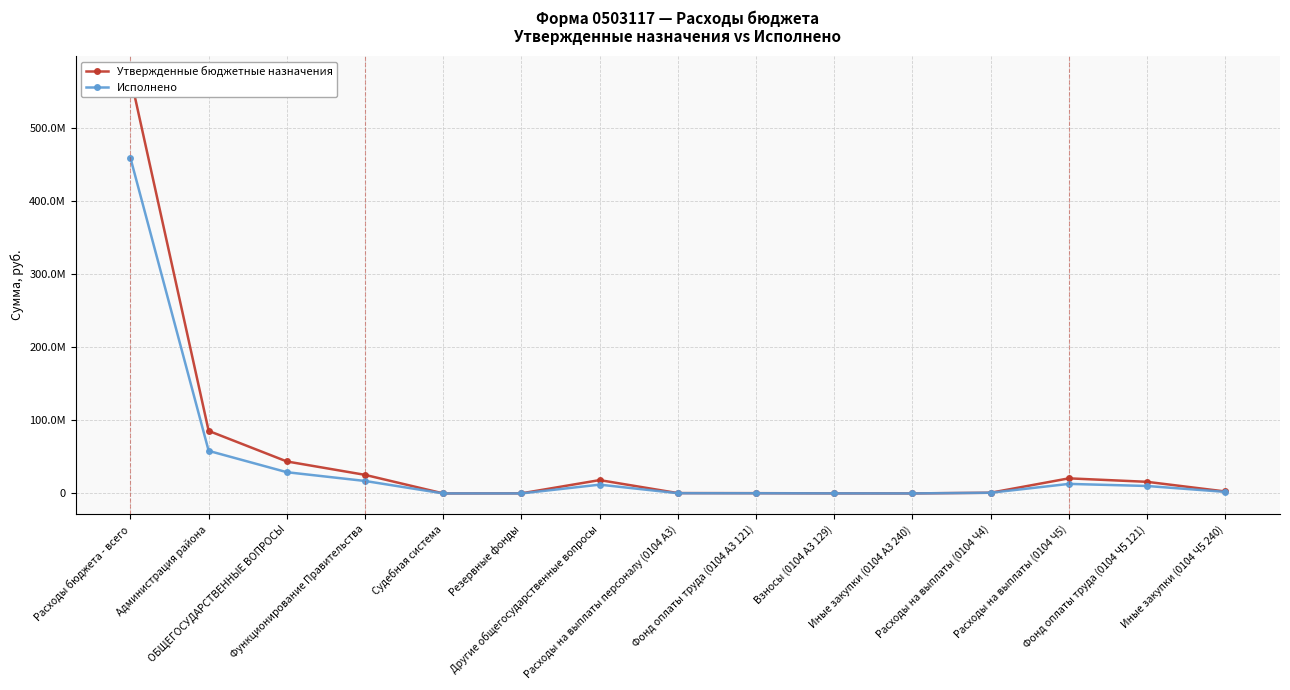

Rank the series at Иные закупки (0104 A3 240) from highest to lowest value.

Утвержденные бюджетные назначения, Исполнено